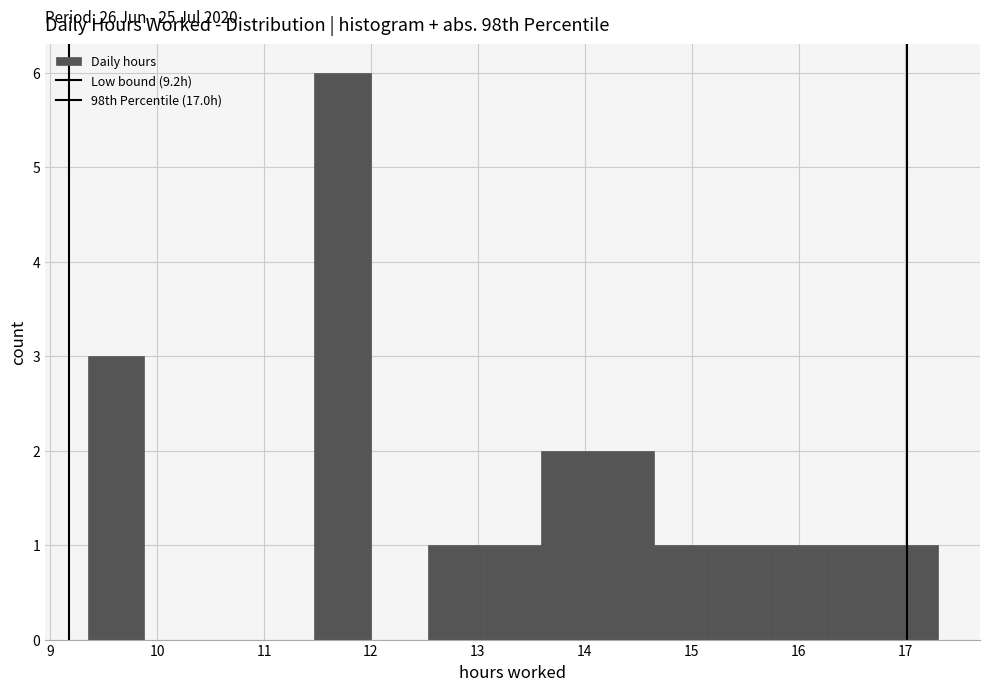

Over which range of the x-axis is the bar tallest?

11.47 to 12.00